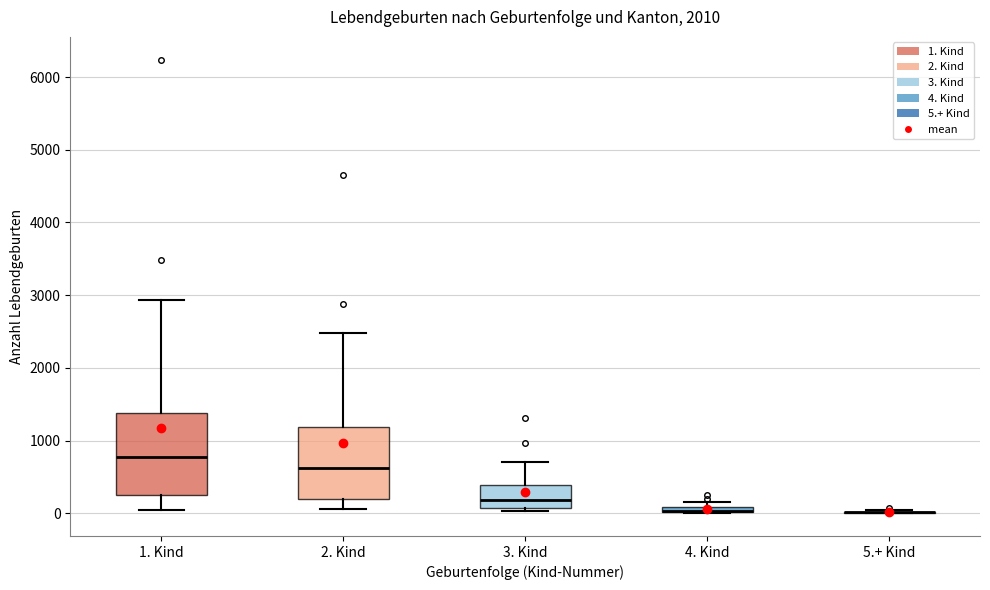

Where is the lower edge of the box for 4. Kind on the y-axis? The values are not printed on the chart, so give them approximately, as read against the axis.

0